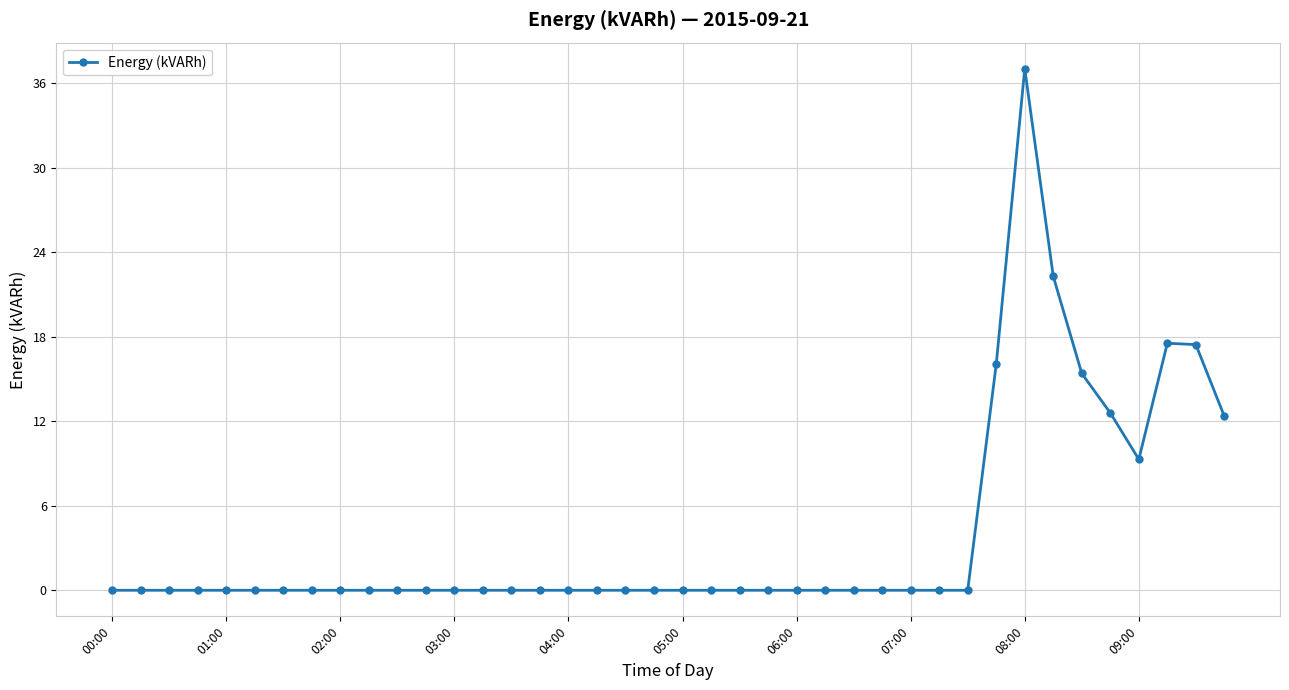

What is the difference between the second highest and minimum values?

22.3